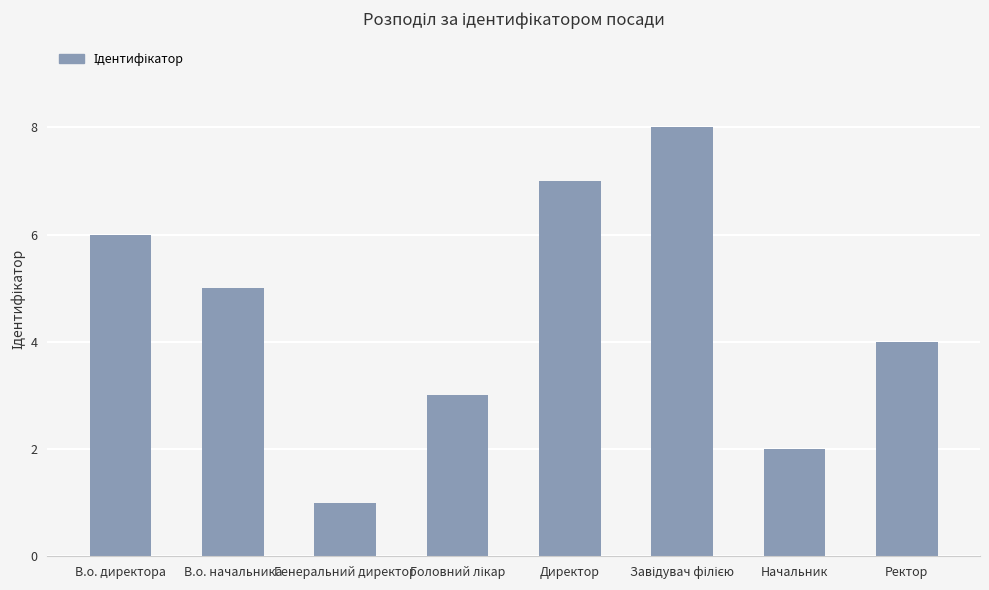

What is the difference between the maximum and second lowest values?

6